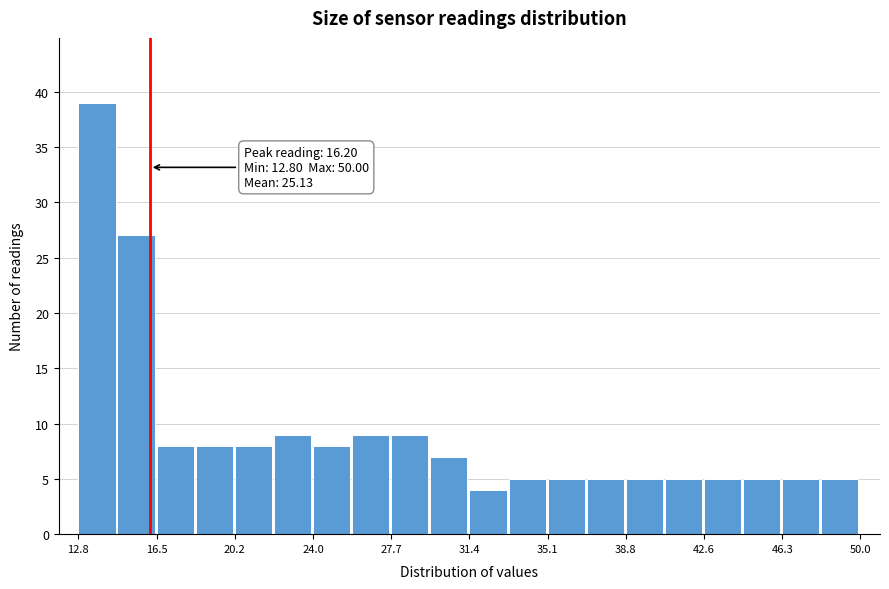

Around what value on the x-axis is the tallest bar? Give the approximate position of its centre, as read against the axis.

13.5